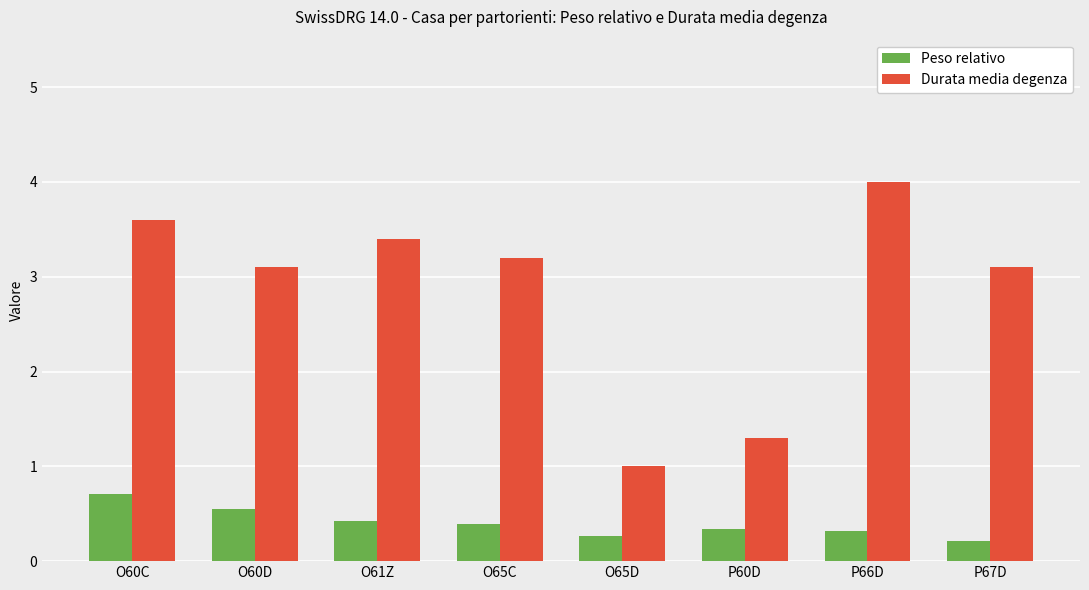

How many categories are shown in the chart?

8